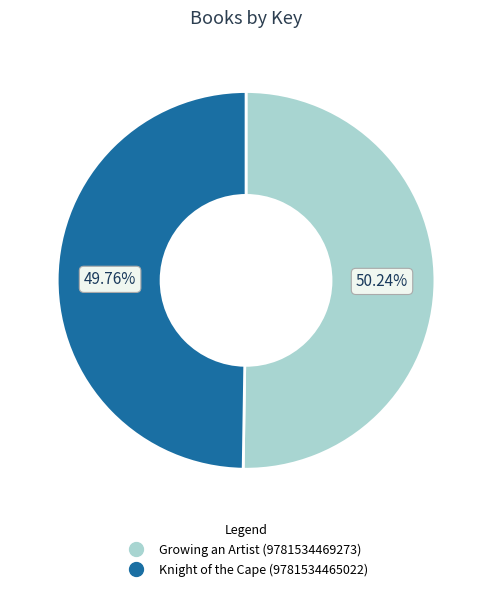

What is the ratio of the value at Knight of the Cape (9781534465022) to the value at Growing an Artist (9781534469273)?

1.0